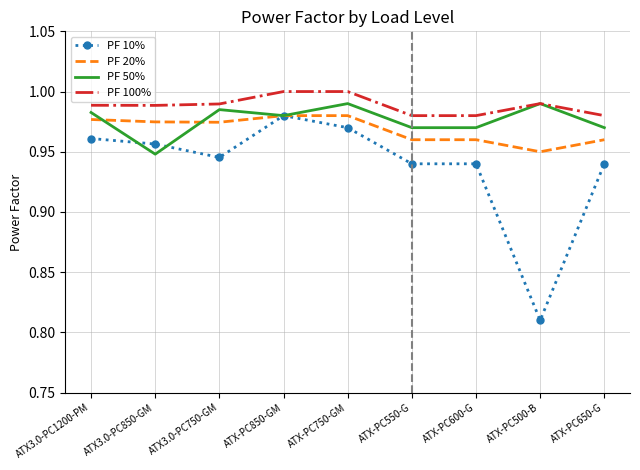

True or false: PF 100% and PF 10% intersect in this chart.

False